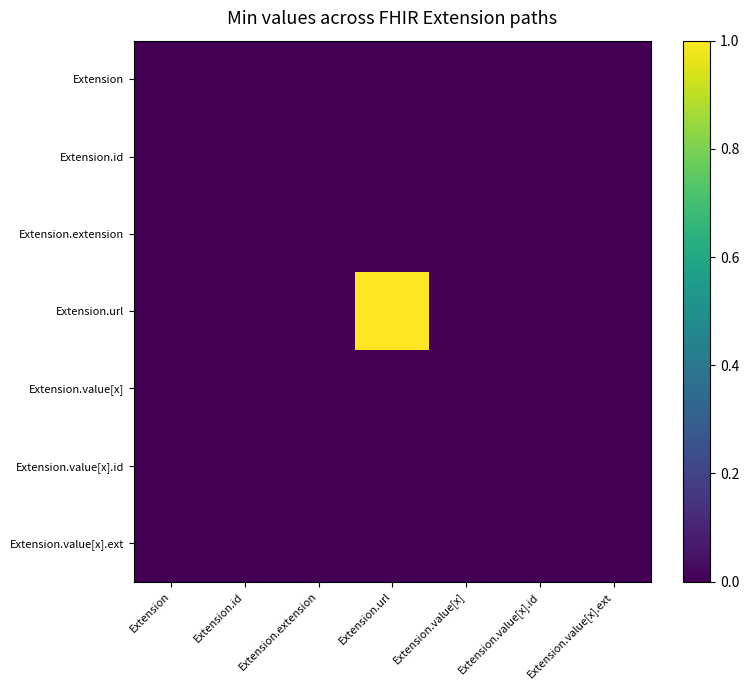

What is the greatest value displayed?

1